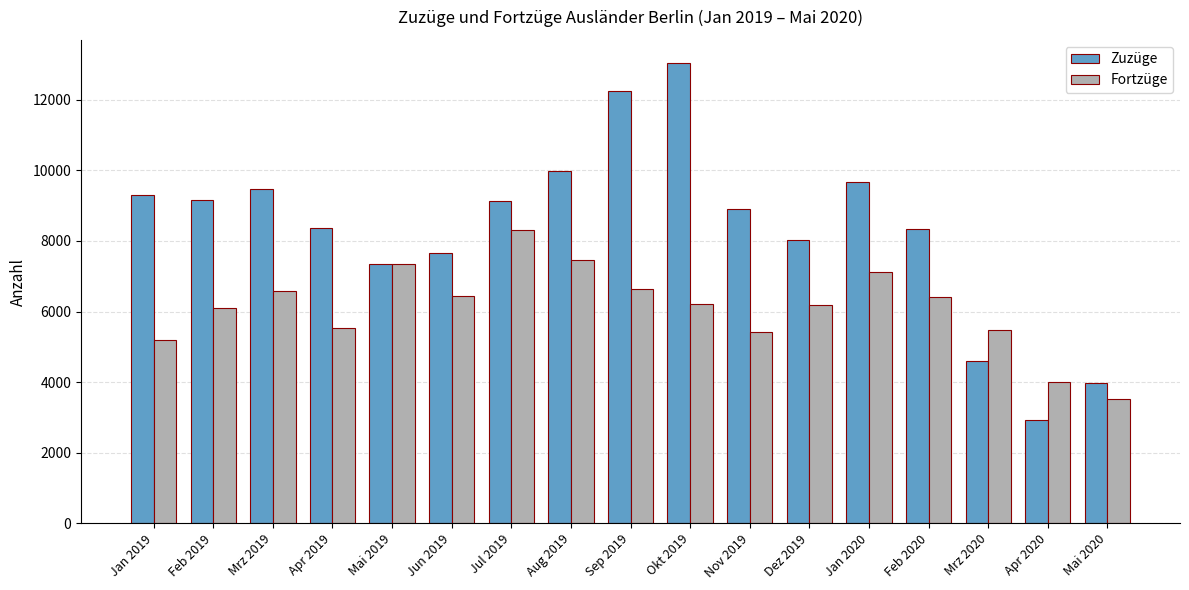

Which series has the widest spread of values?

Zuzüge